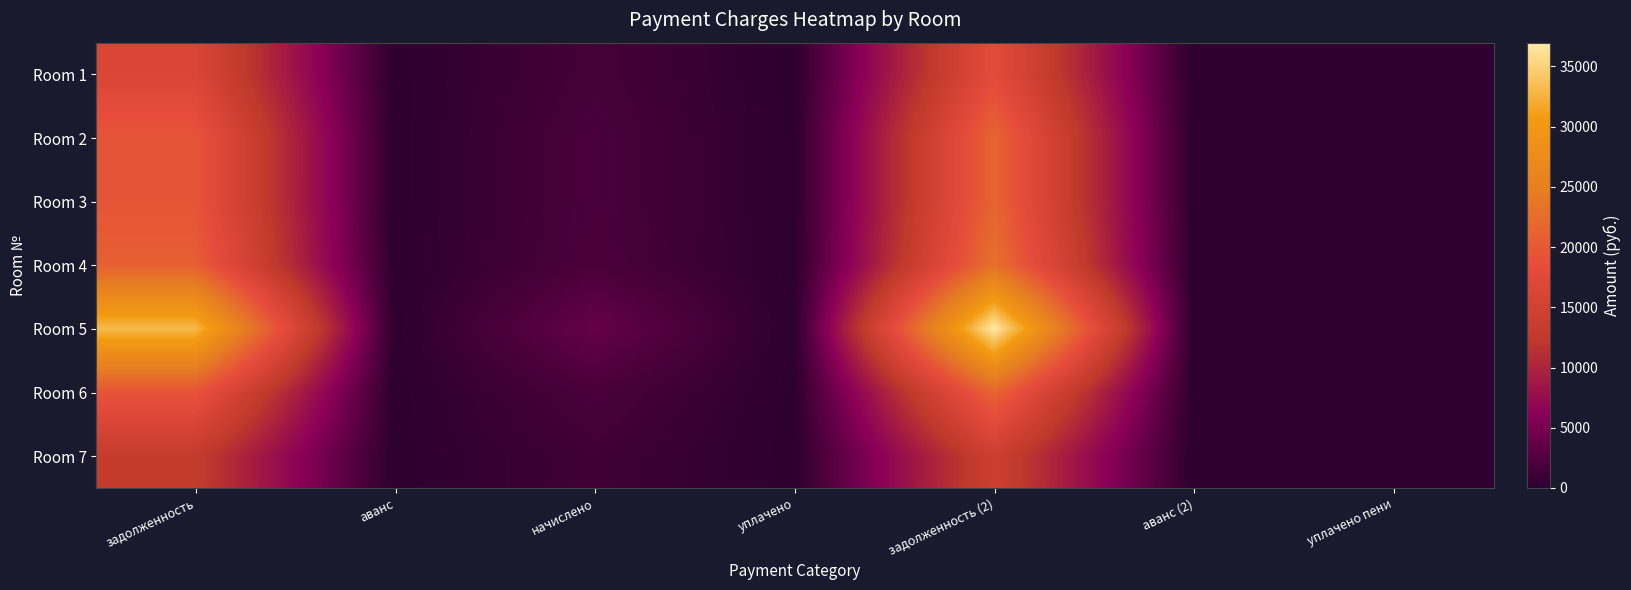

How many series are shown in this chart?

7